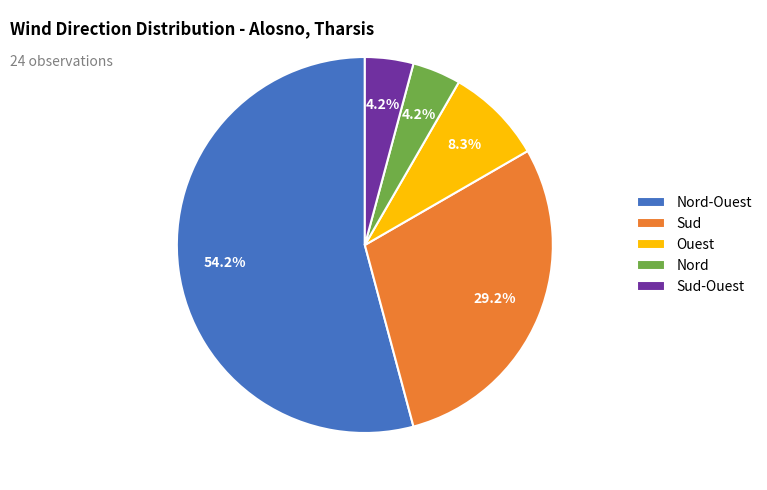

Combined, do Nord and Sud account for over 50%?

No